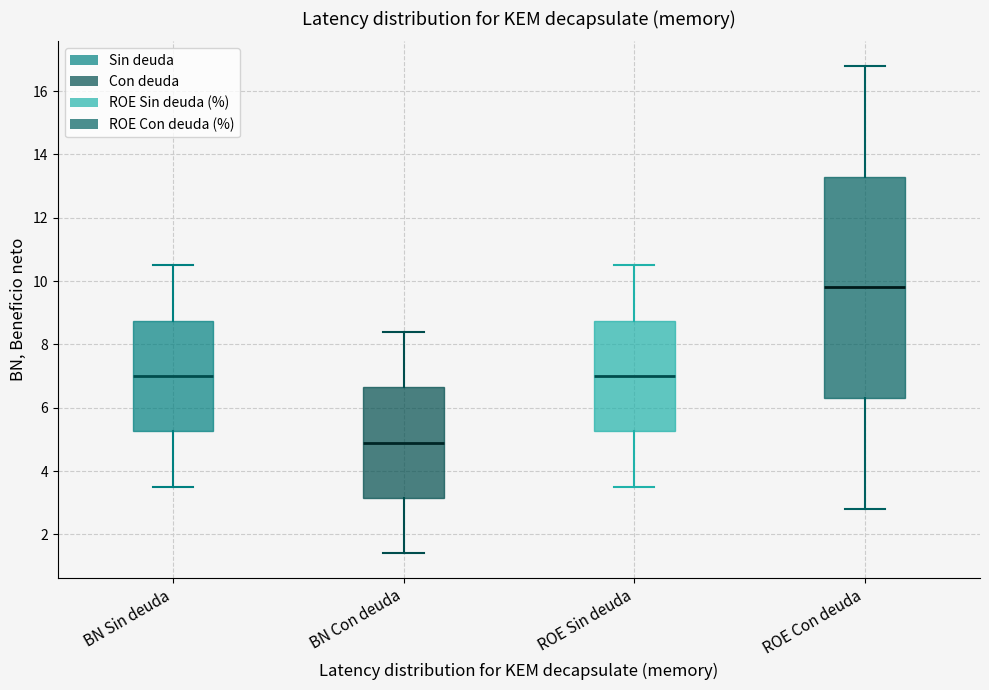

Where does the lower whisker of the box for BN Con deuda end on the y-axis? The values are not printed on the chart, so give them approximately, as read against the axis.

1.4